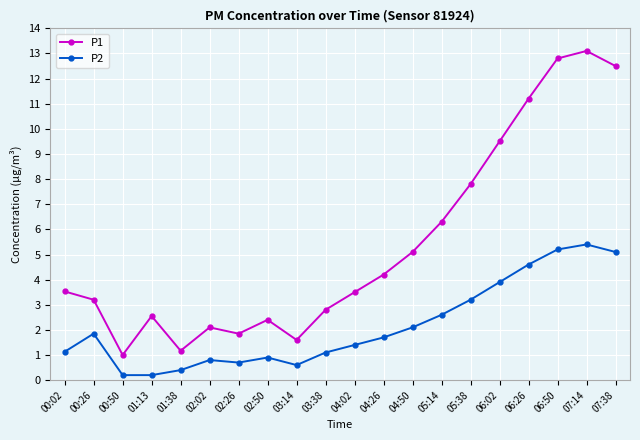

Is it true that P1 equals 7.8 at 05:38?

True